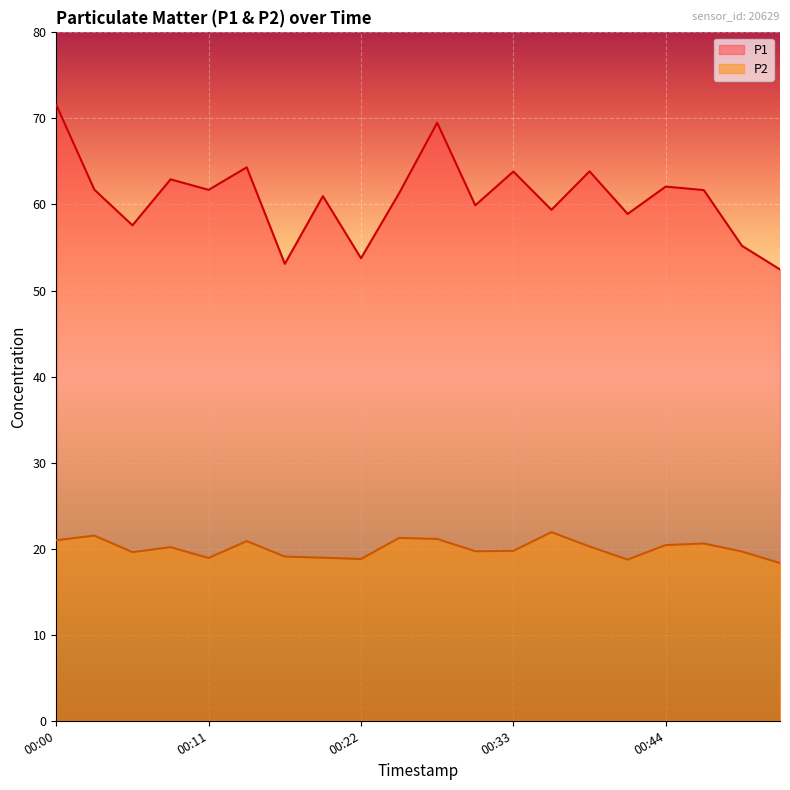

At which category does P2 reach its first local peak?

00:03